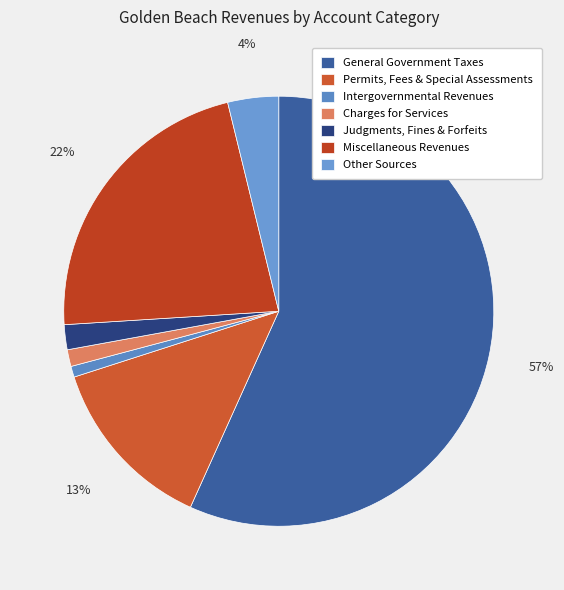

To the nearest percent, what is the difference between the largest and smallest slice percentages?

56%